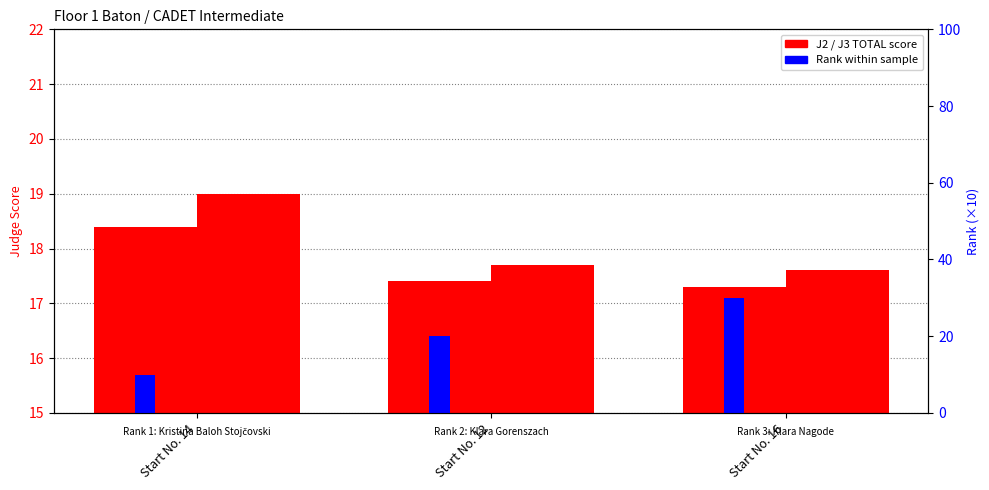

The Rank (scaled) series shows 32.2 at Start No. 12. True or false?

False